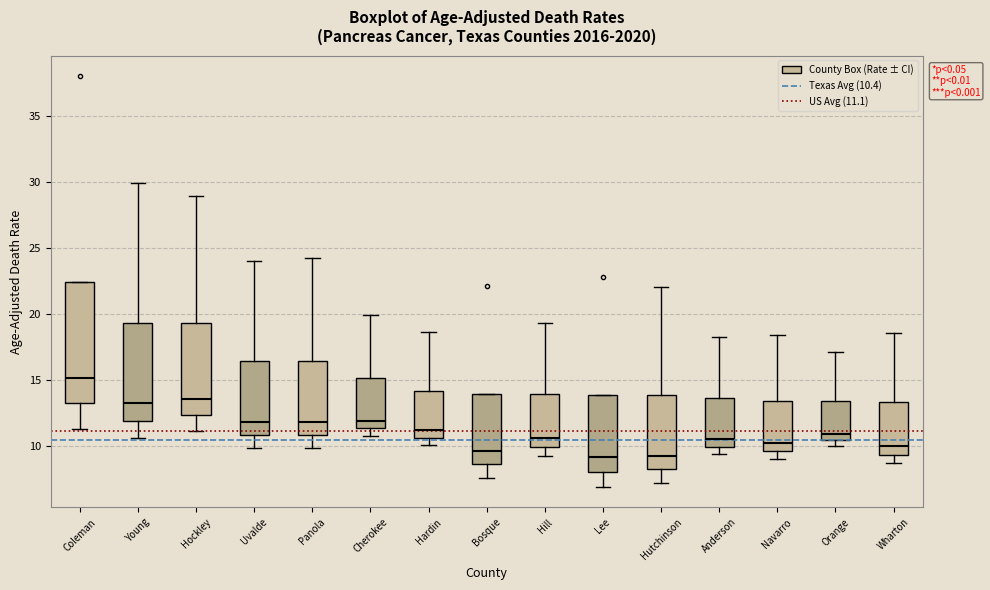

Comparing the boxes themselves (not the whiskers), which one is the tallest?

Coleman